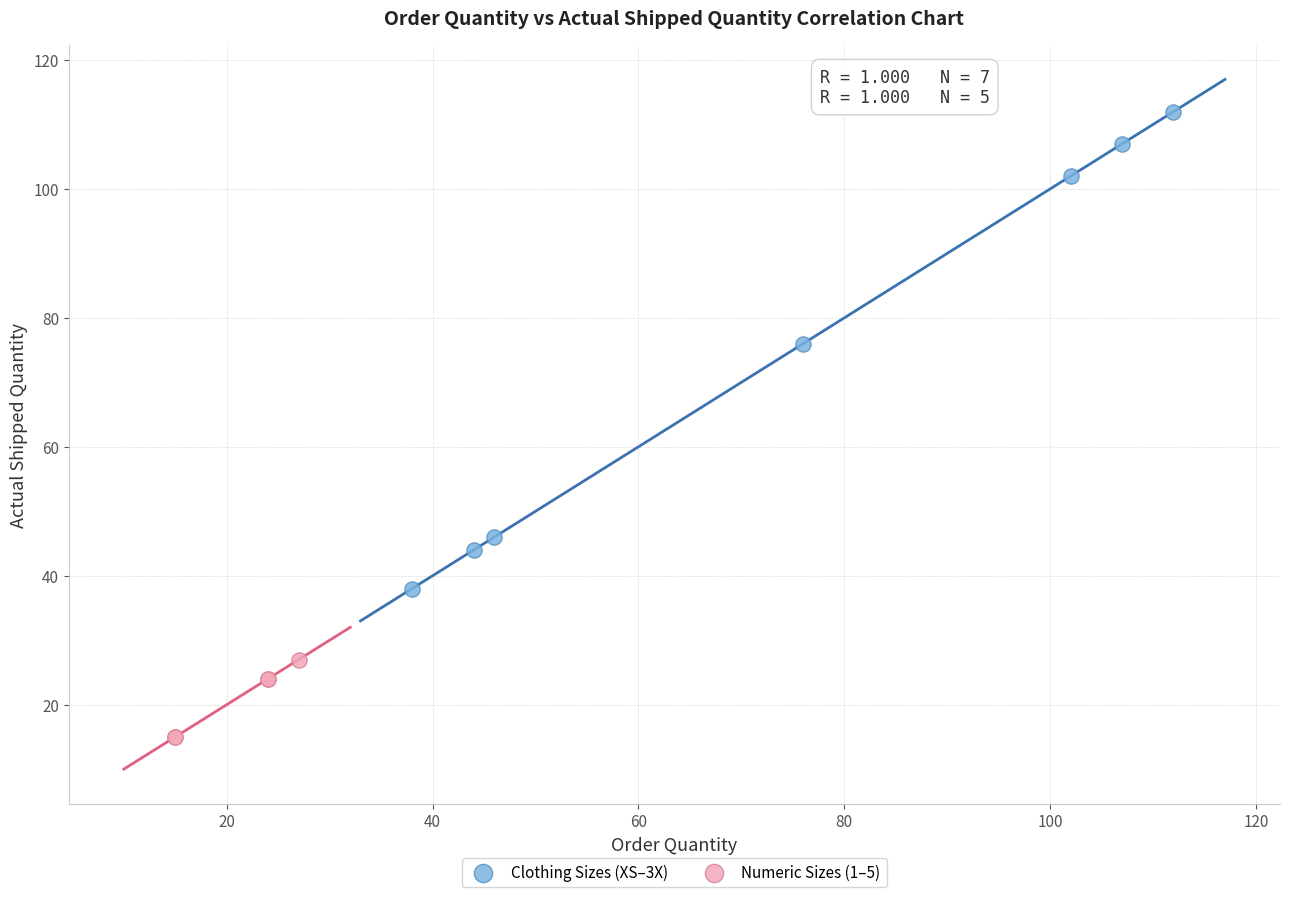

What are all the series names shown in the legend?

Clothing Sizes (XS–3X), Numeric Sizes (1–5)